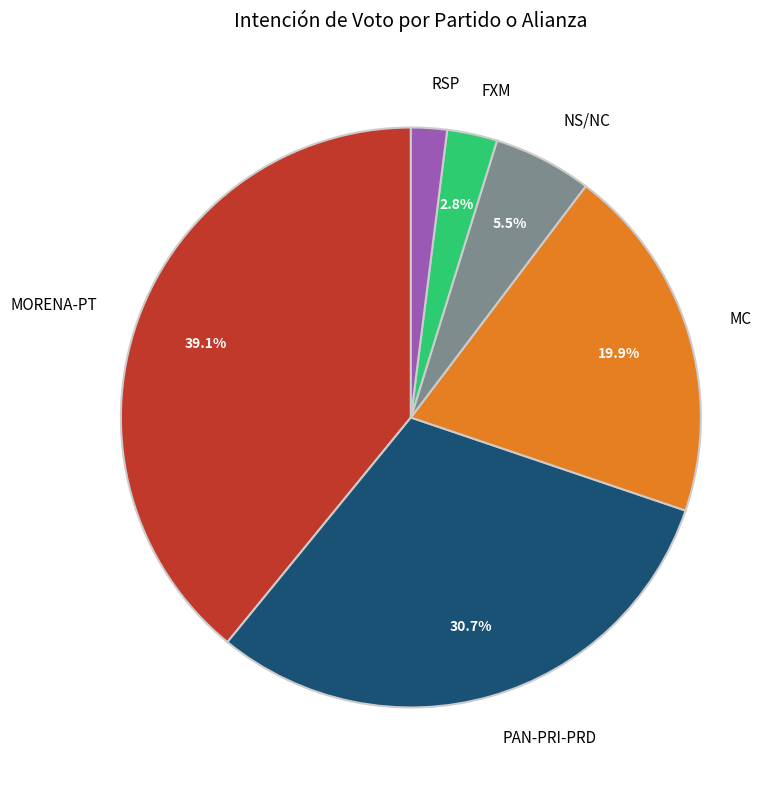

How many segments does this pie chart have?

6